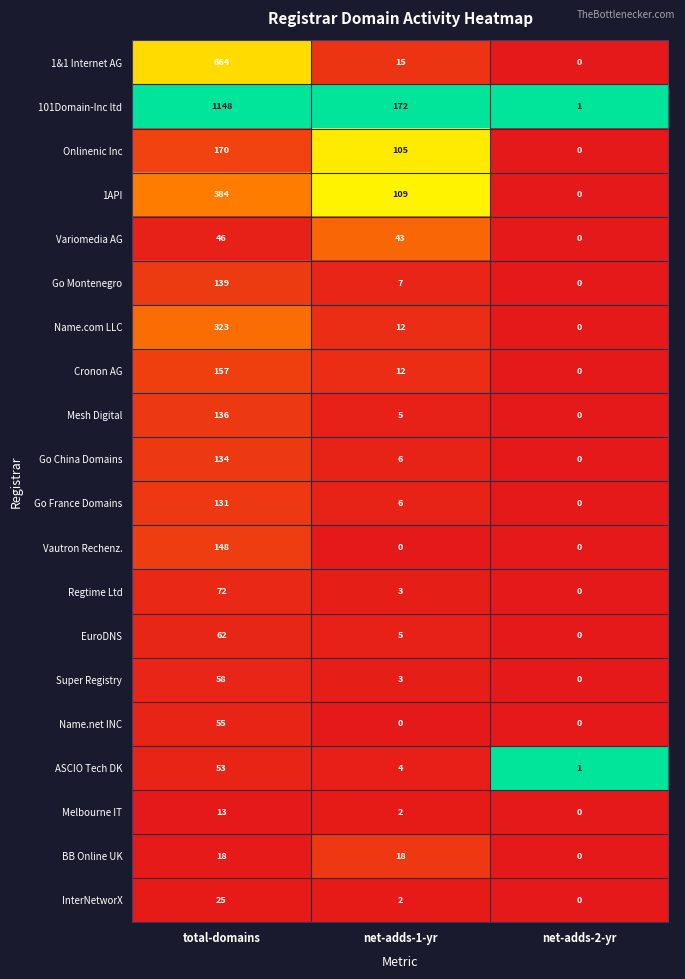

Rank the series by their maximum value, from highest to lowest.

101Domain-Inc ltd, 1&1 Internet AG, 1API, Name.com LLC, Onlinenic Inc, Cronon AG, Vautron Rechenz., Go Montenegro, Mesh Digital, Go China Domains, Go France Domains, Regtime Ltd, EuroDNS, Super Registry, Name.net INC, ASCIO Tech DK, Variomedia AG, InterNetworX, BB Online UK, Melbourne IT